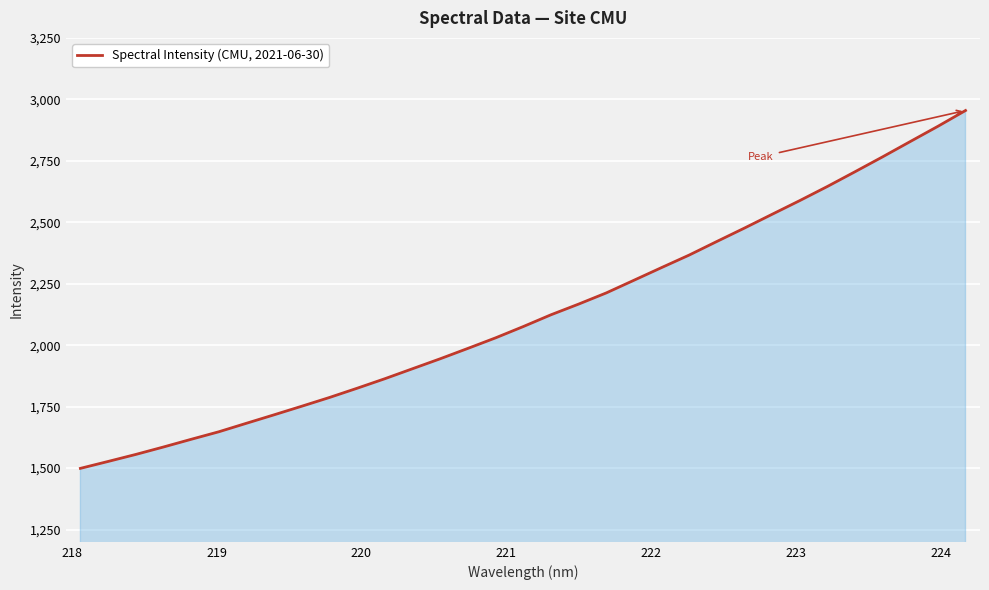

Does the chart display data point markers on the line(s)?

No